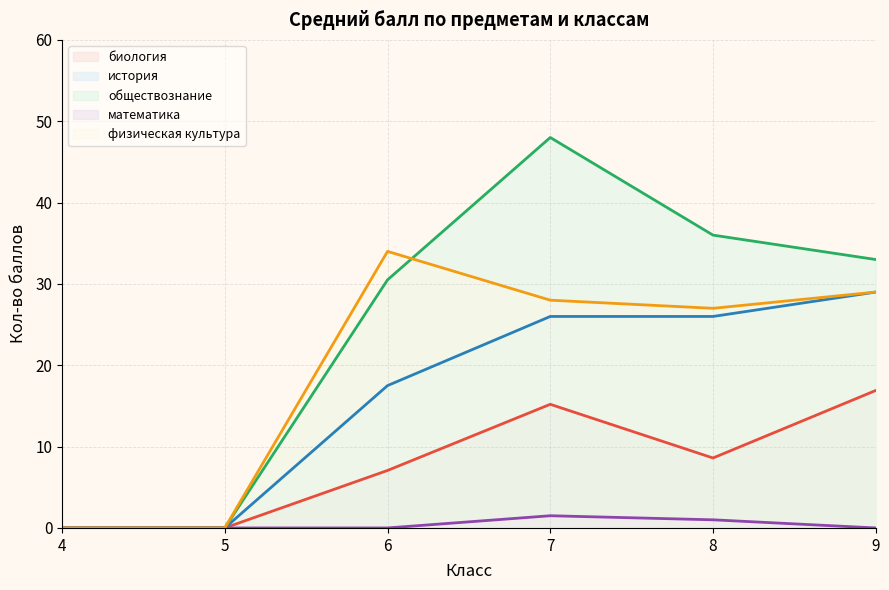

Read the история value at 6.

17.5